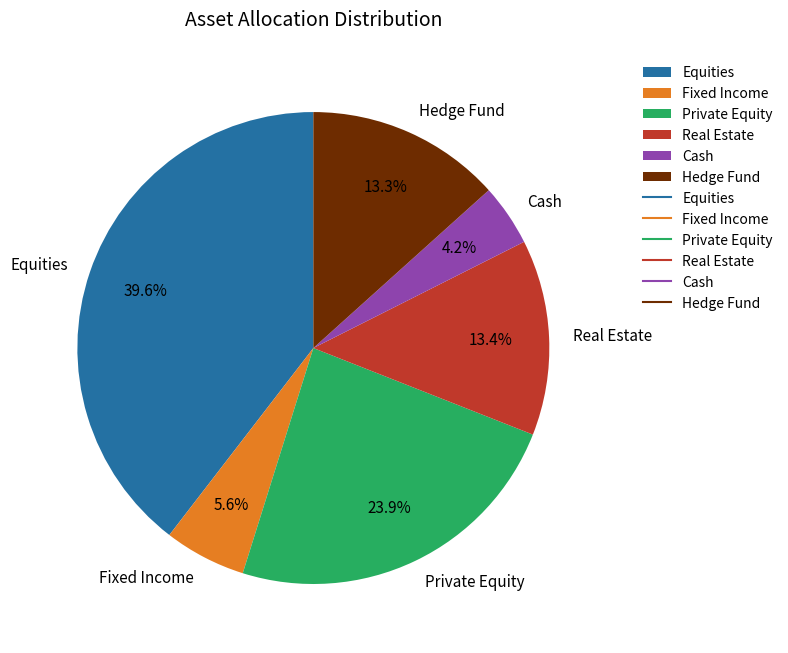

To the nearest percent, what is the combined percentage of Real Estate and Equities?

53%